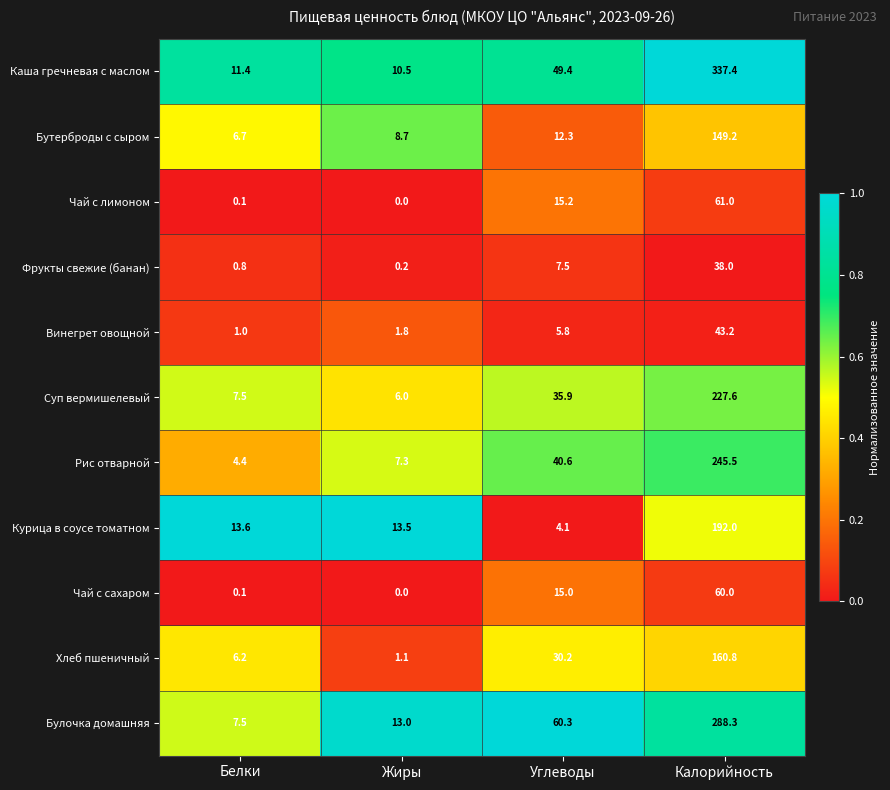

At which label does Булочка домашняя first exceed 60?

Углеводы